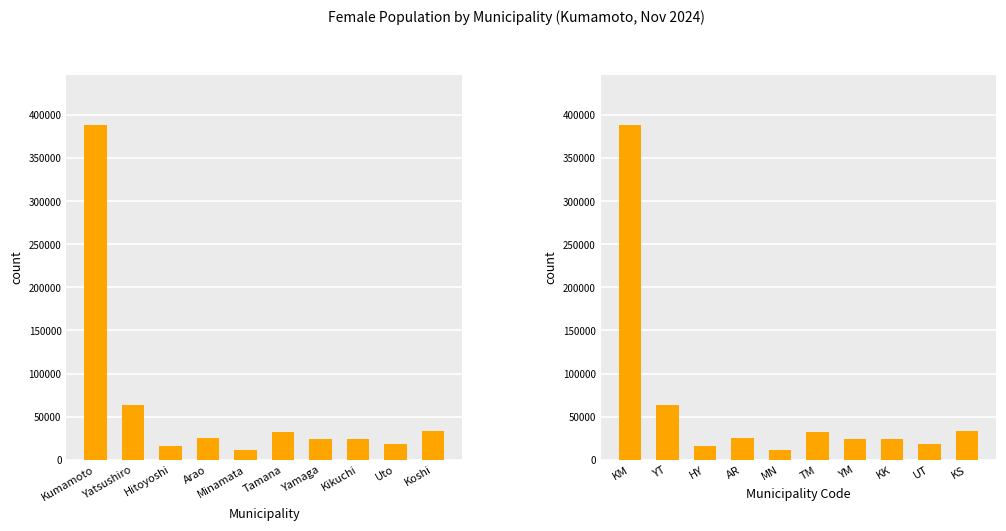

At which category does the chart reach its peak across all series?

KM